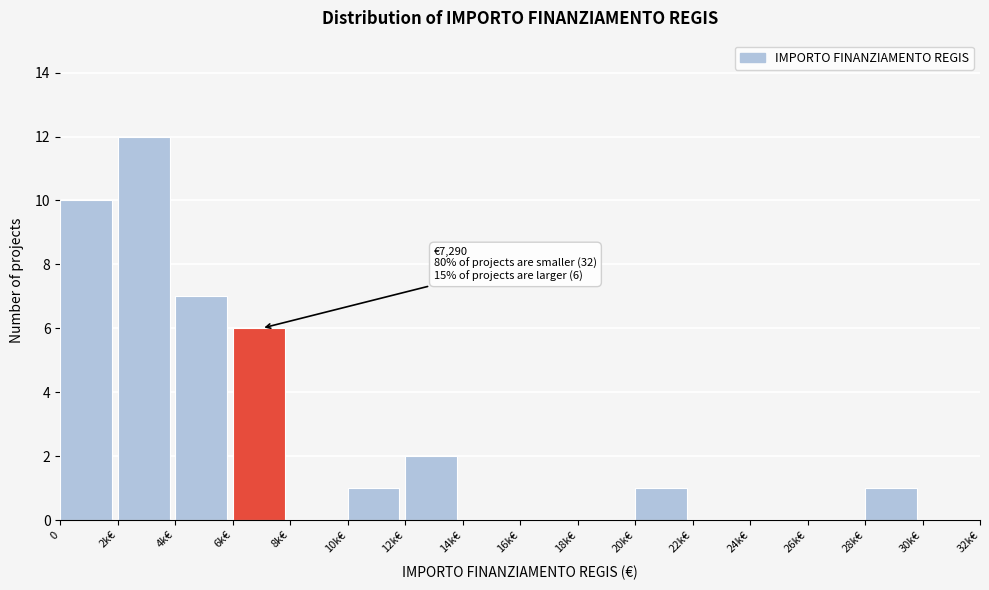

Reading left to right, list all the values displayed in this chart.

0=10	2k€=12	4k€=7	6k€=6	8k€=0	10k€=1	12k€=2	14k€=0	16k€=0	18k€=0	20k€=1	22k€=0	24k€=0	26k€=0	28k€=1	30k€=0